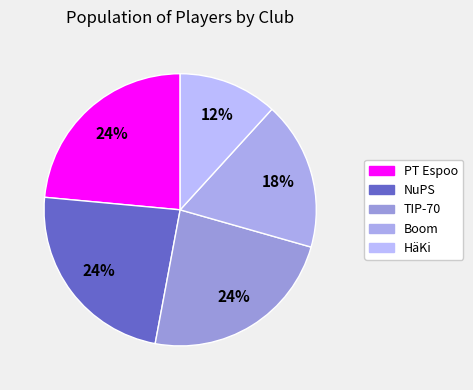

To the nearest percent, what percentage of the pie is NuPS?

24%